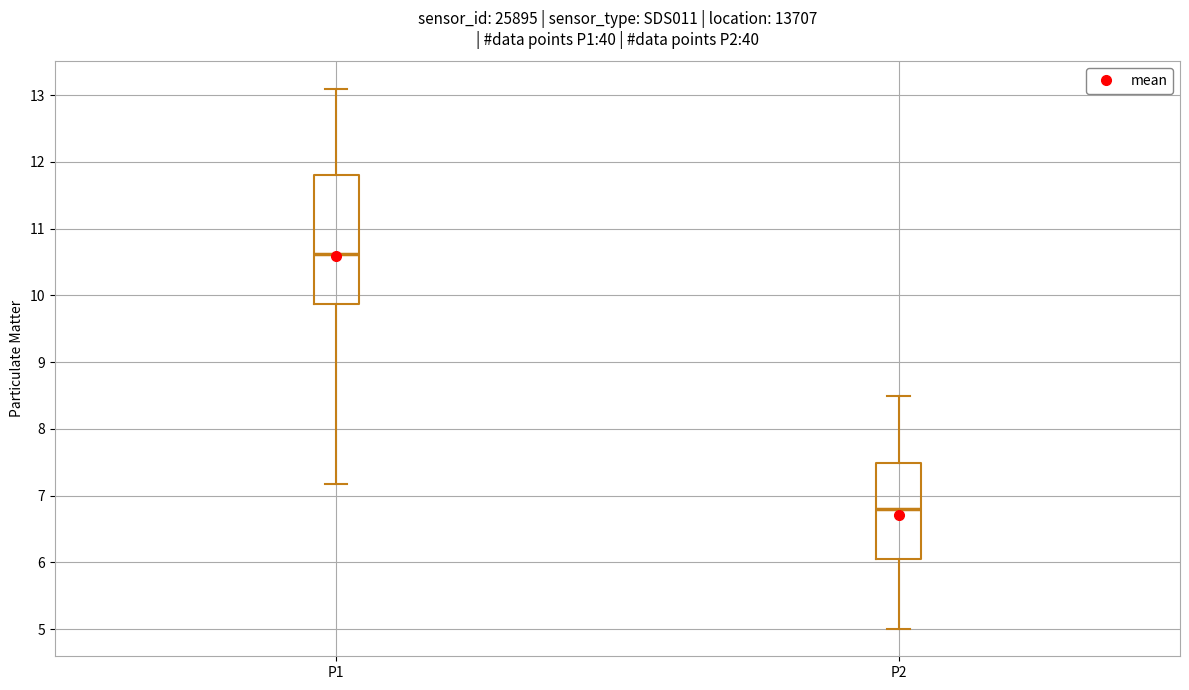

Where does the median line of the box for P1 sit on the y-axis? The values are not printed on the chart, so give them approximately, as read against the axis.

10.6